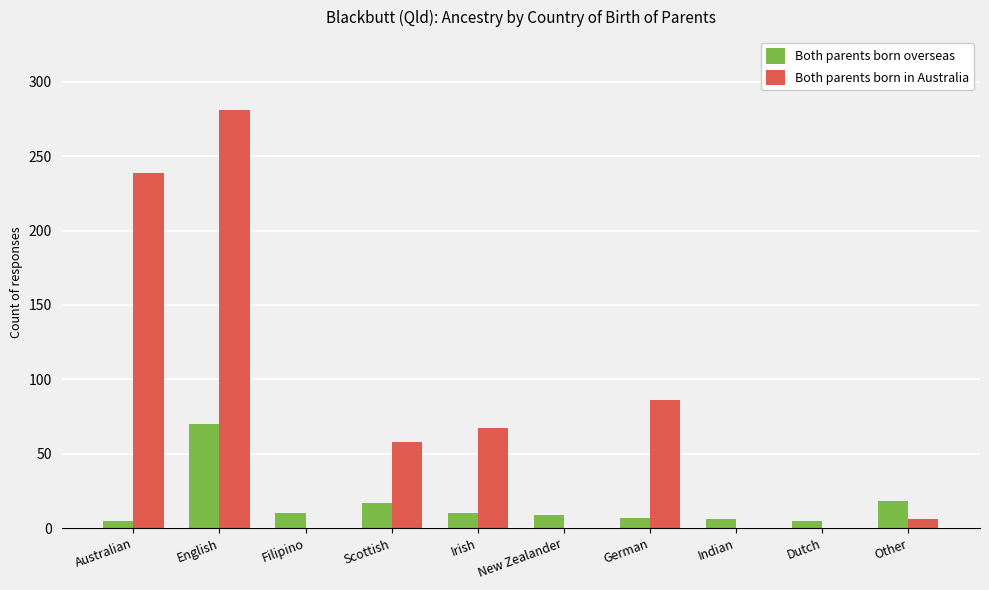

How many categories are shown in the chart?

10